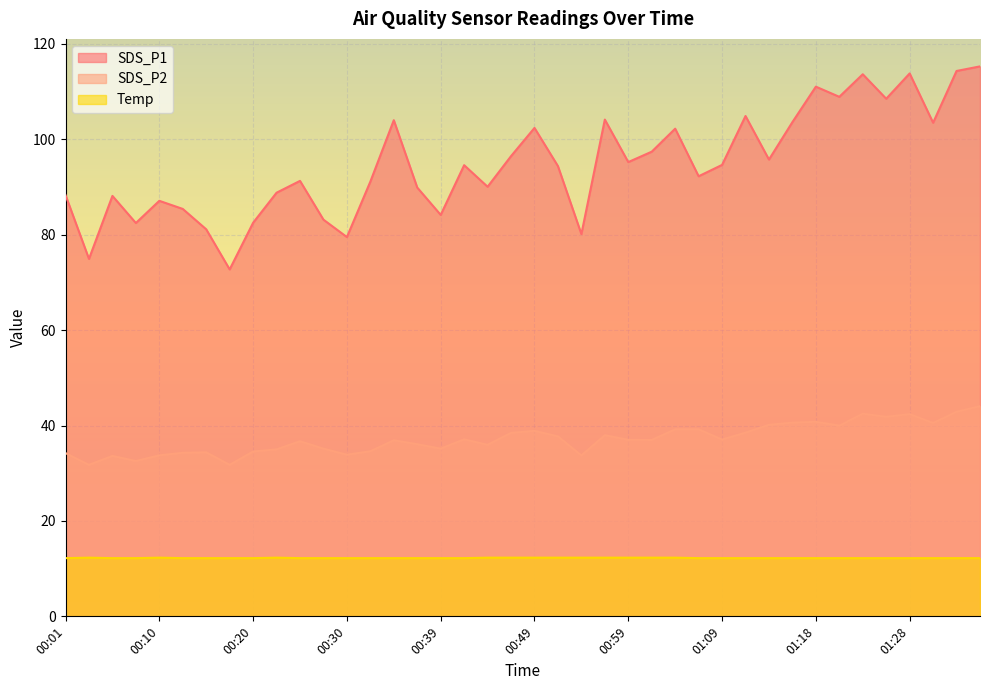

How many lines are shown in the chart?

3